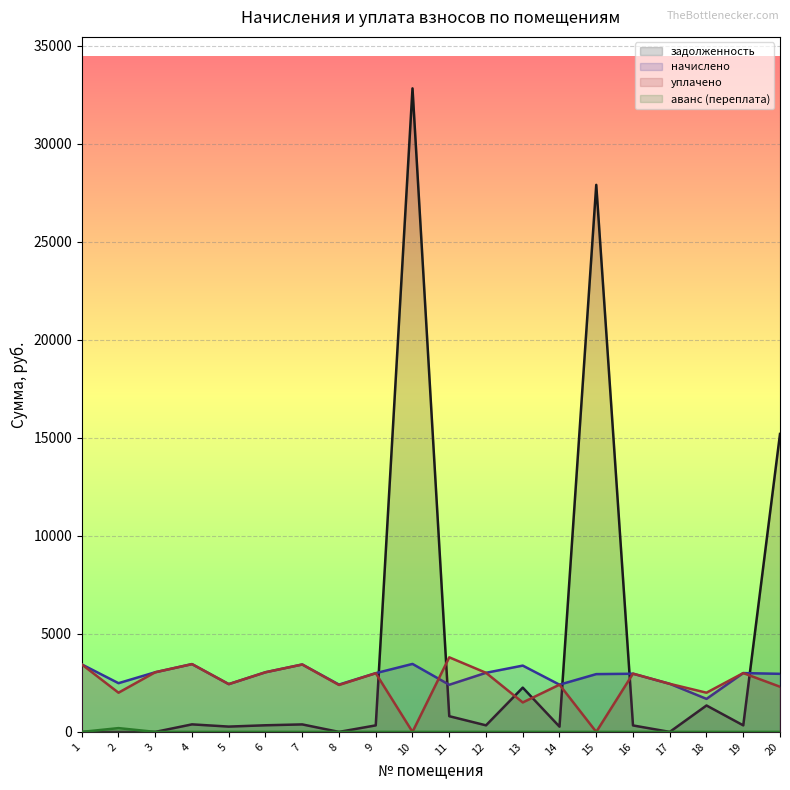

What is the average value of the задолженность series?

4165.6